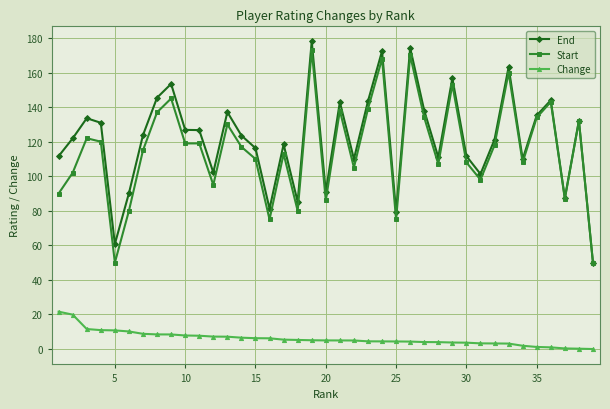

What is the value of the Start point at the 38th from the left?

132.0